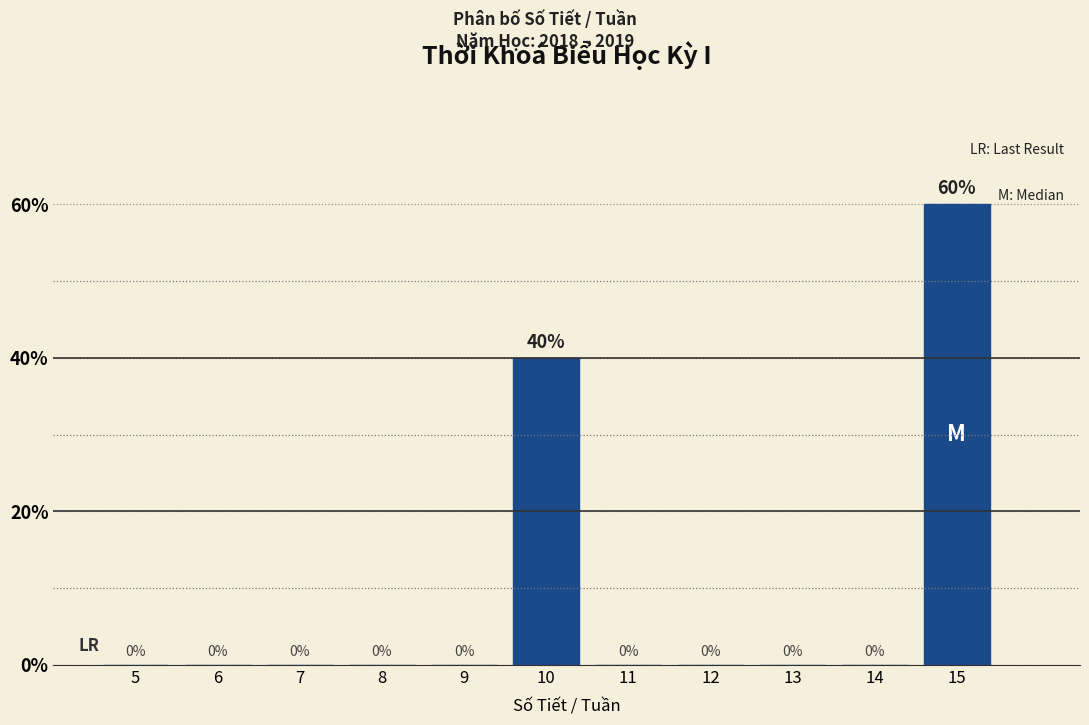

Reading right to left, transcribe all the data shown in this chart.

15=60	14=0	13=0	12=0	11=0	10=40	9=0	8=0	7=0	6=0	5=0